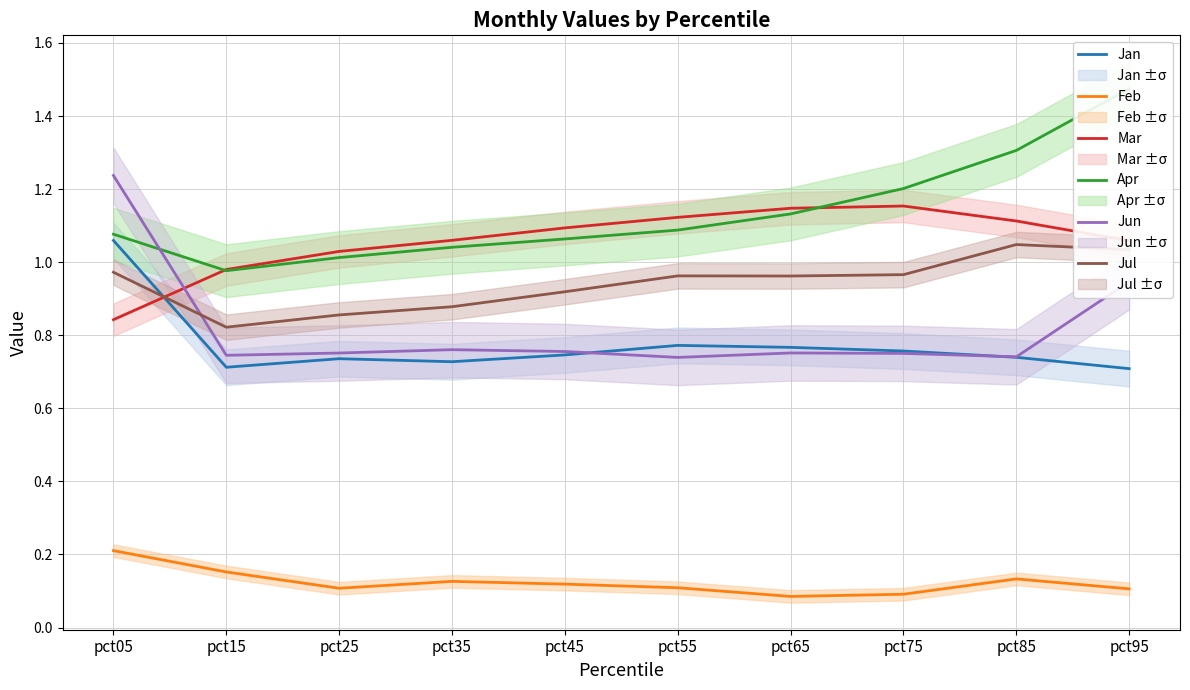

True or false: Apr has more than 0 points higher than both neighbors.

False